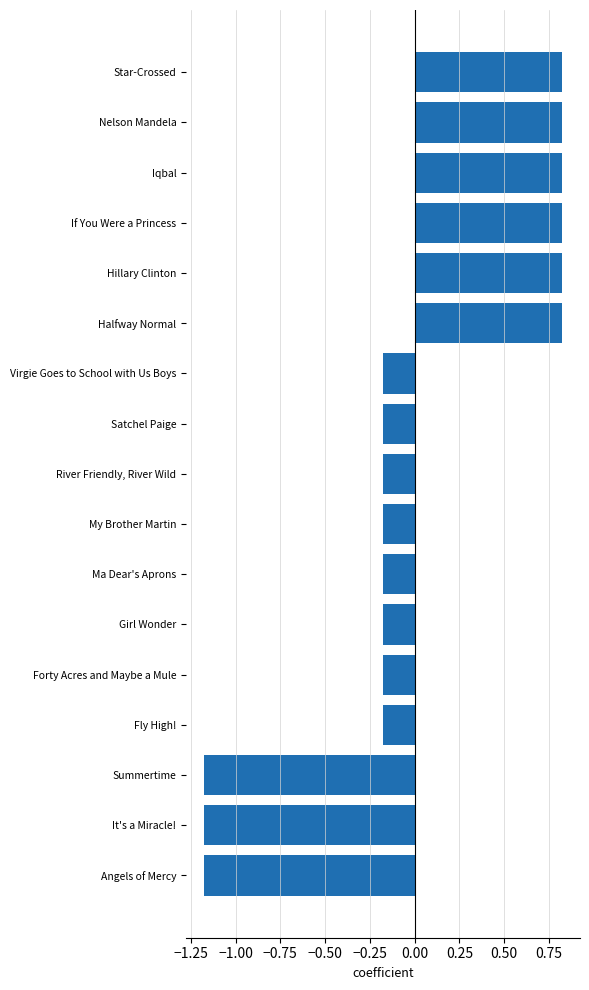

Between Nelson Mandela and Forty Acres and Maybe a Mule, which is larger?

Nelson Mandela